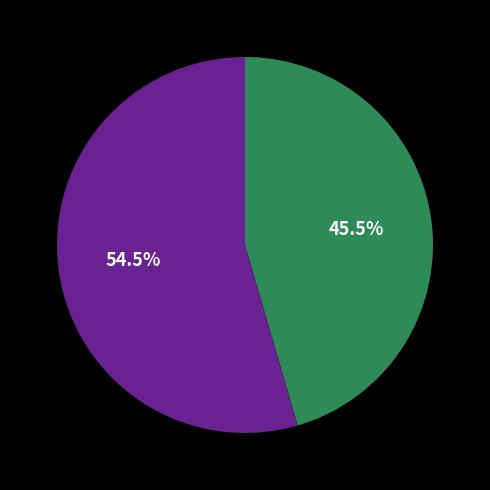

To the nearest percent, what is the difference between the largest and smallest slice percentages?

9%